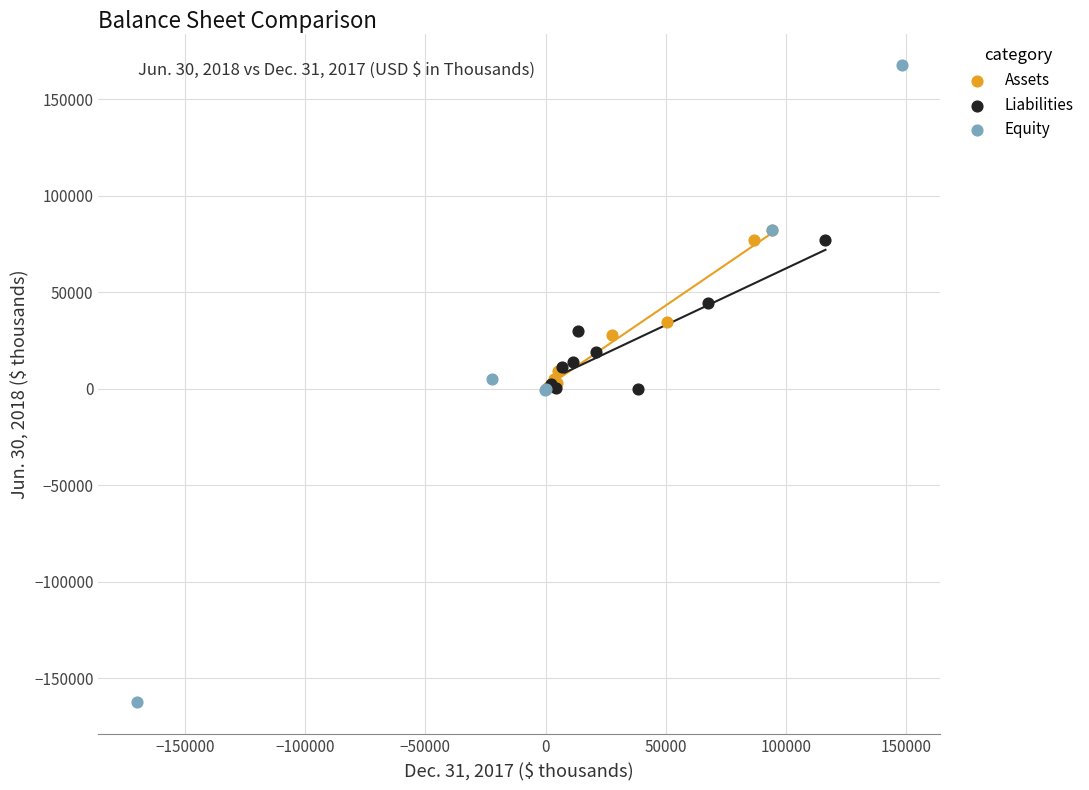

Which series reaches the maximum Y coordinate?

Equity